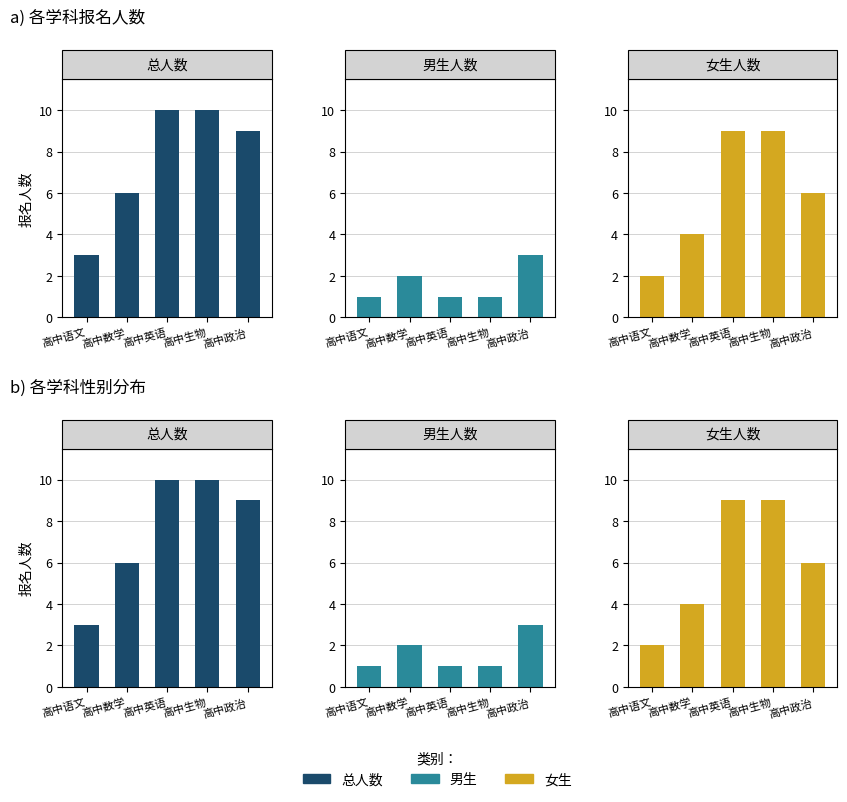

Reading left to right, transcribe all the data shown in this chart.

总人数: 高中语文=3	高中数学=6	高中英语=10	高中生物=10	高中政治=9
男生: 高中语文=1	高中数学=2	高中英语=1	高中生物=1	高中政治=3
女生: 高中语文=2	高中数学=4	高中英语=9	高中生物=9	高中政治=6